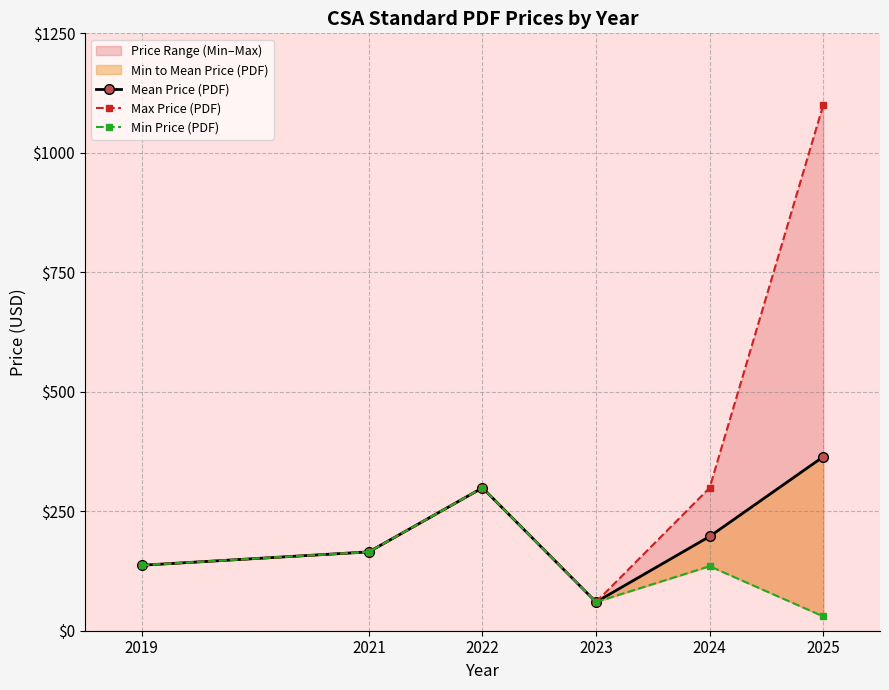

Reading left to right, what are all the values shown in this chart?

Mean Price (PDF): 137.0	165.0	299.0	60.0	197.2	363.9
Max Price (PDF): 137.0	165.0	299.0	60.0	299.0	1100.0
Min Price (PDF): 137.0	165.0	299.0	60.0	135.0	30.0